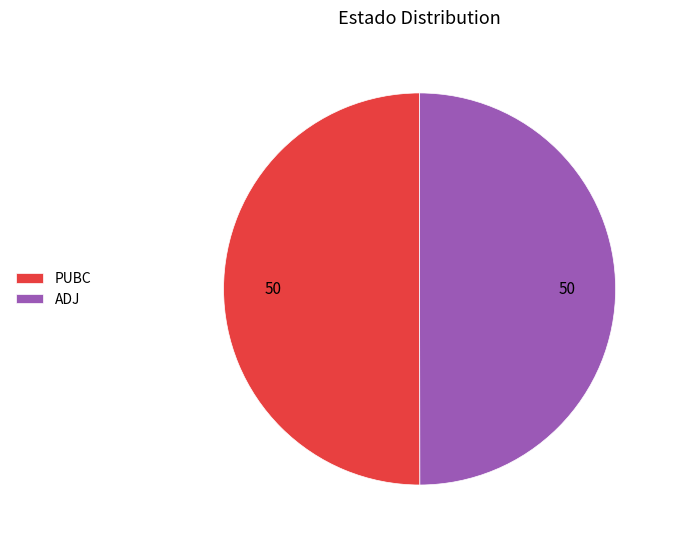

Count the number of slices in the pie.

2